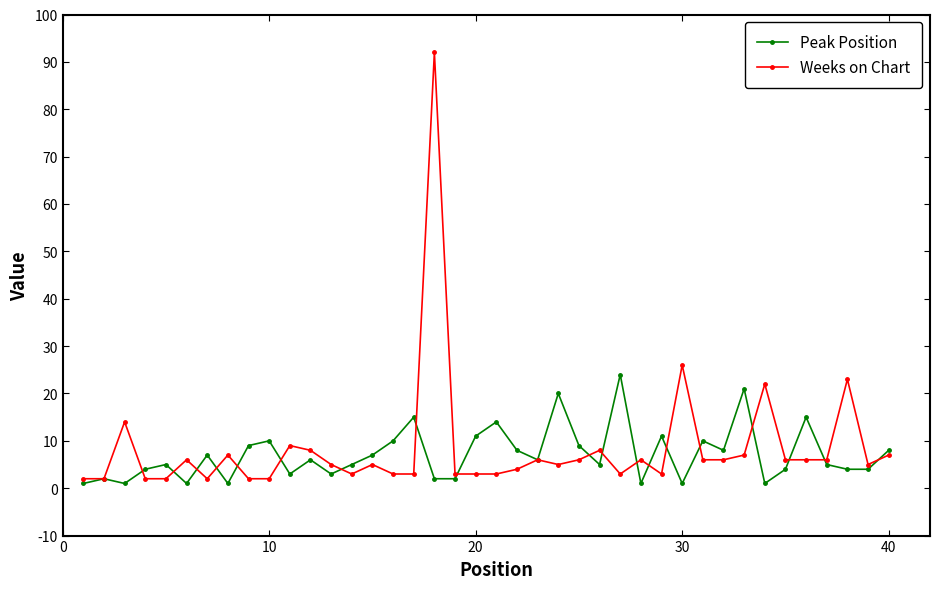

What is the highest value of the Peak Position series?

24